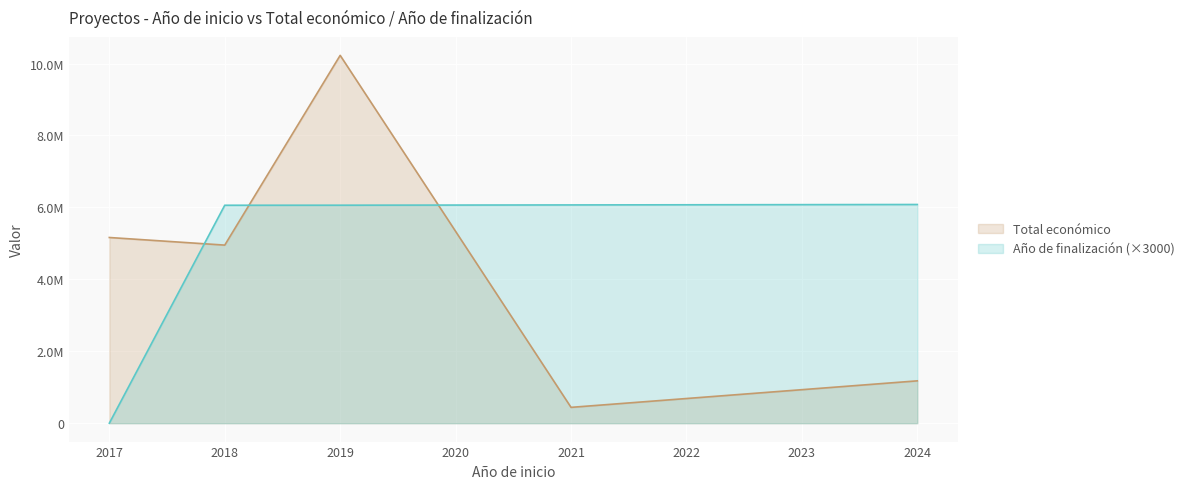

How many lines are shown in the chart?

2